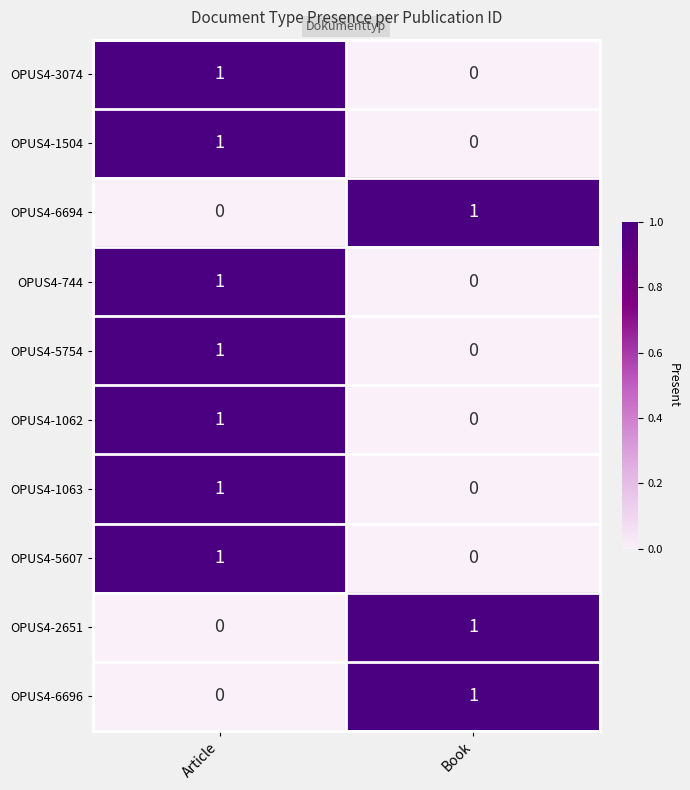

At which label is OPUS4-1062 closest to 0?

Book